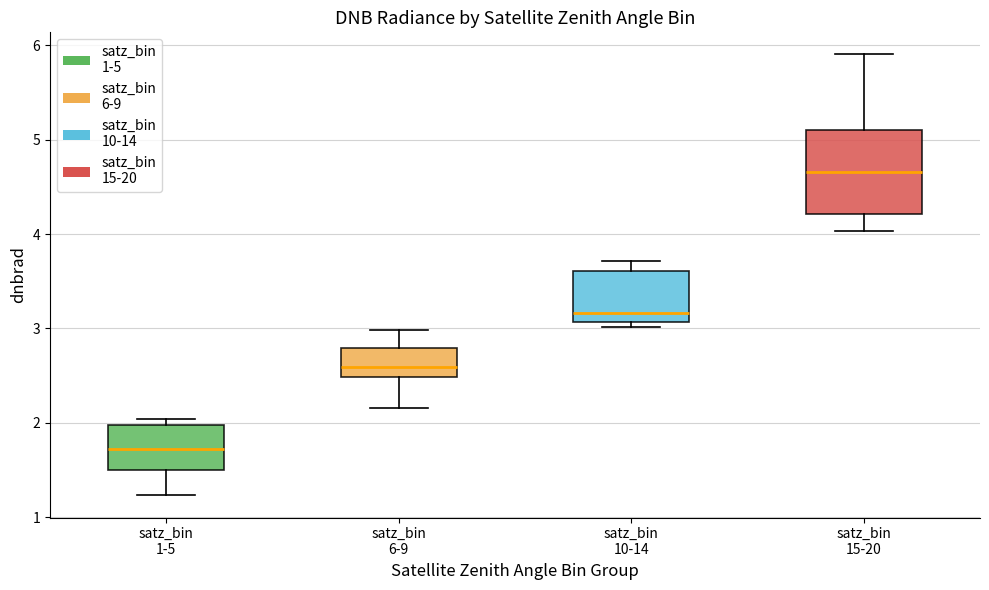

Comparing the boxes themselves (not the whiskers), which one is the tallest?

satz_bin 15-20